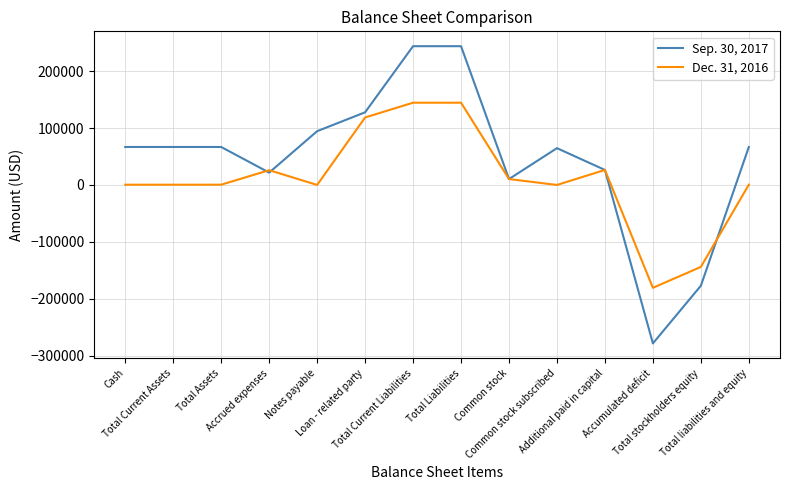

What is the smallest value displayed?

-278483